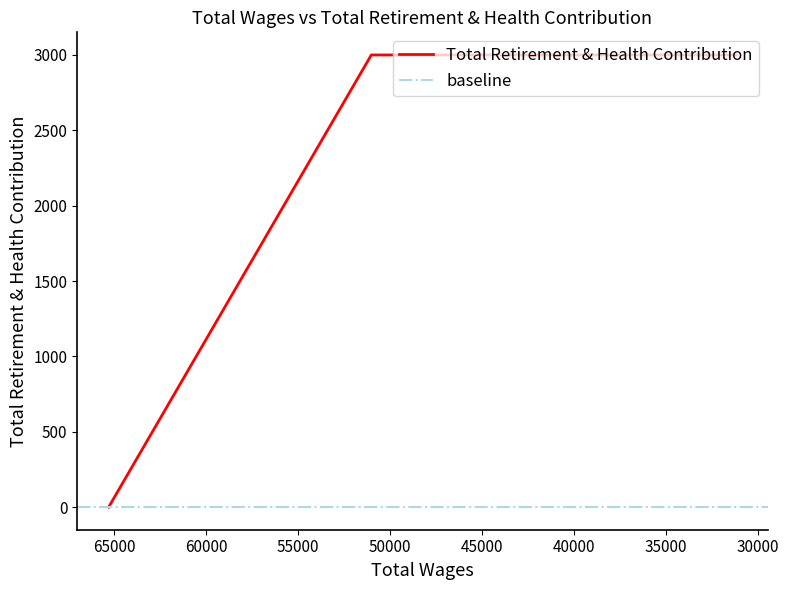

True or false: the data has more than 0 interior local peaks.

False